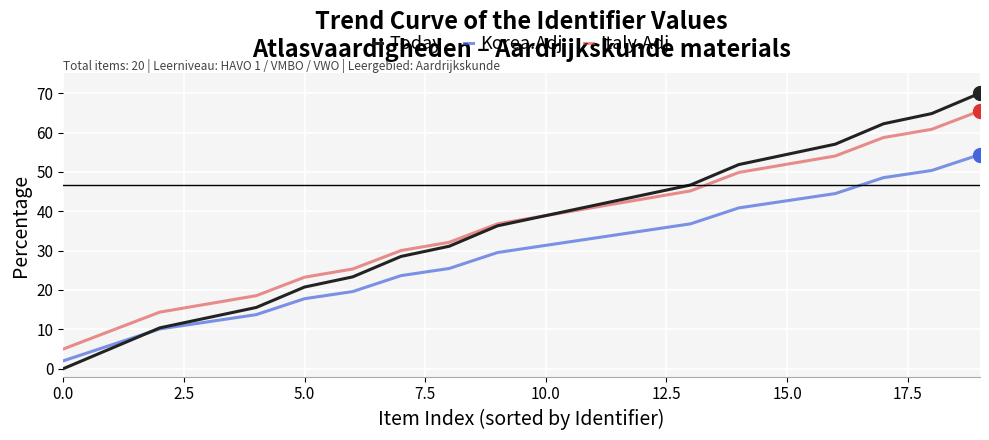

Rank the series by their maximum value, from lowest to highest.

Korea.Adj, Italy.Adj, Today